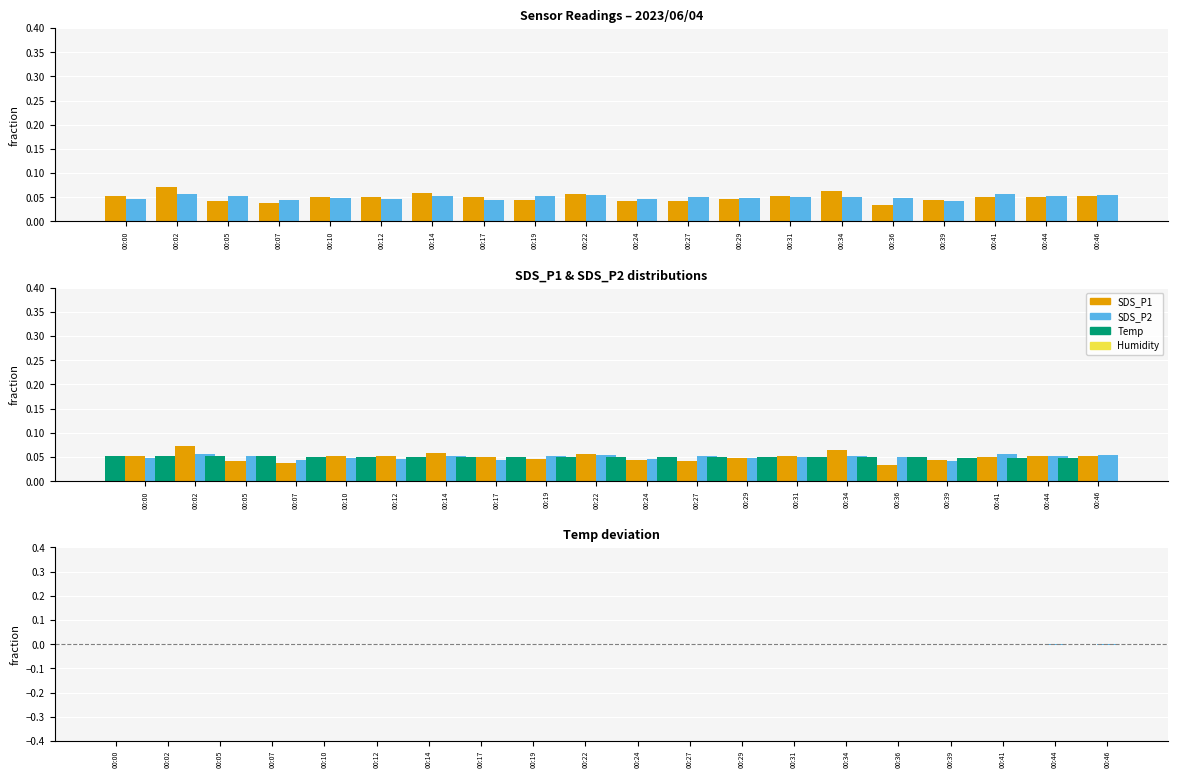

Between 00:00 and 00:41, which series saw the biggest shift?

SDS_P2